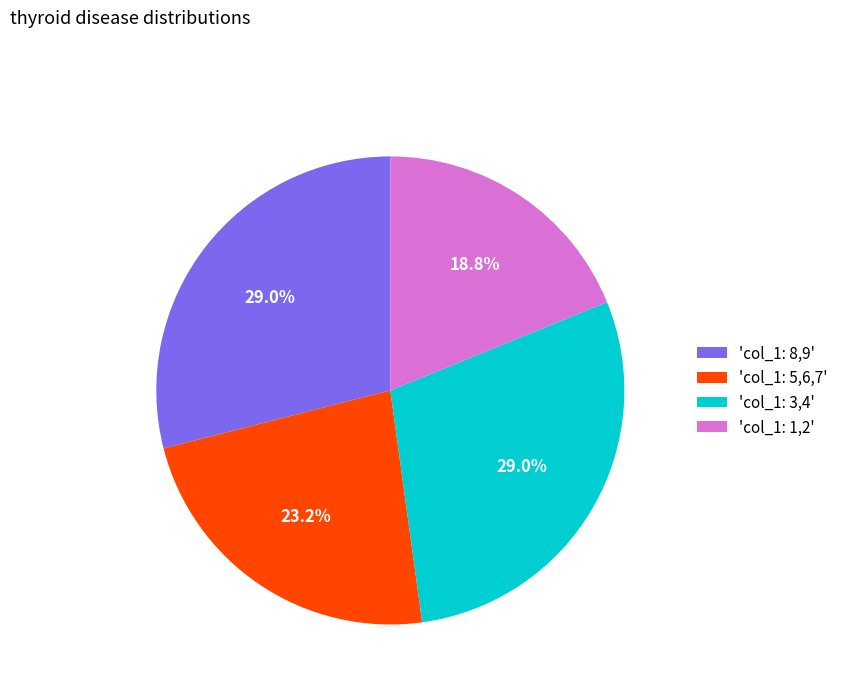

Is there any slice that represents more than half of the pie?

No